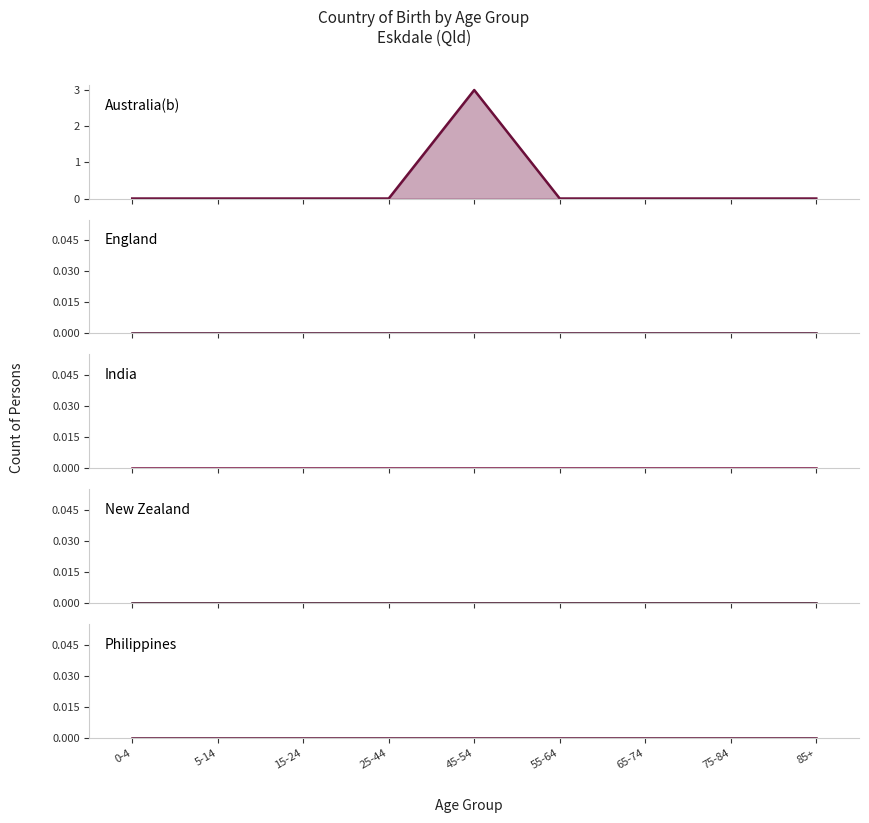

True or false: India has a value of 0 at 65-74.

True